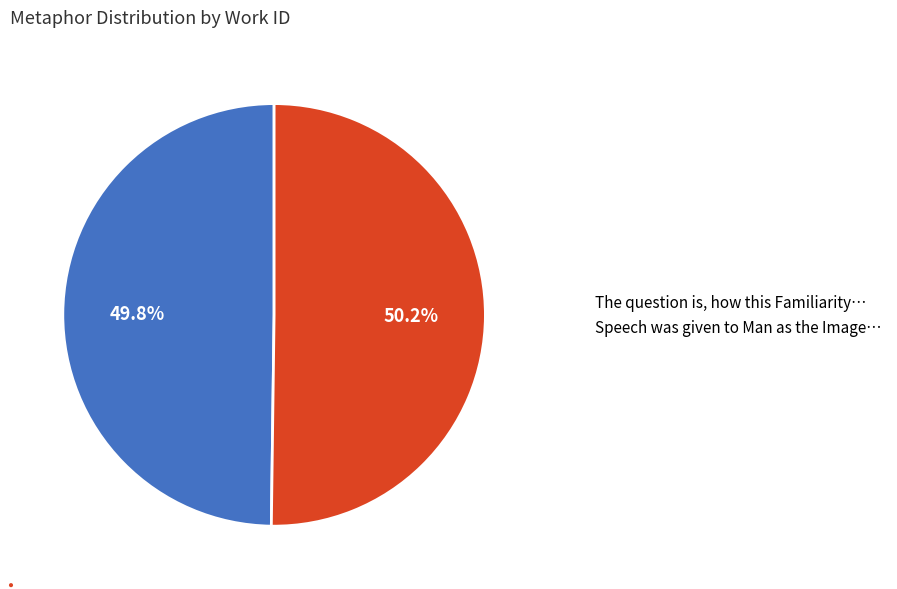

What is the ratio of the value at Speech was given to Man as the Image… to the value at The question is, how this Familiarity…?

1.0